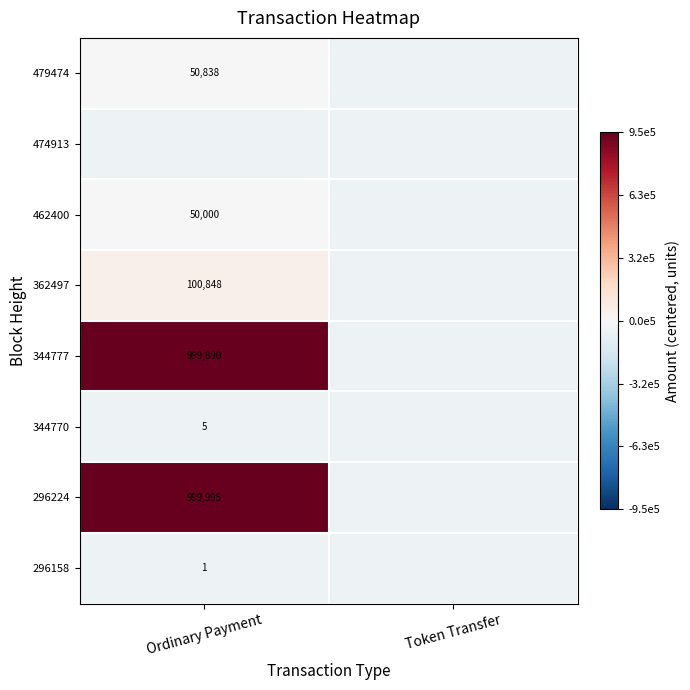

True or false: 462400 has a value of 50000.0 at Ordinary Payment.

True